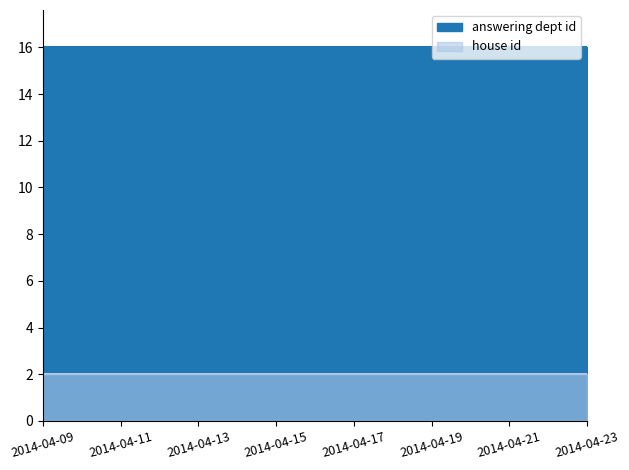

What are all the series names shown in the legend?

answering dept id, house id